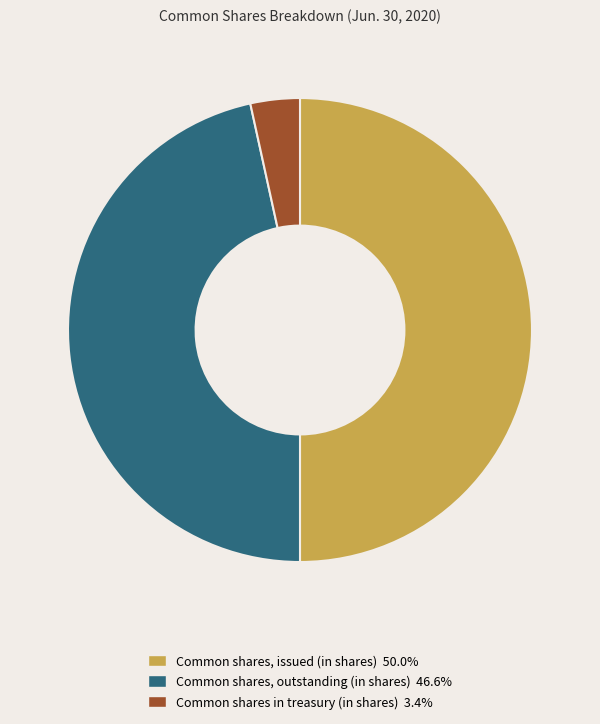

Does Common shares, outstanding (in shares) 46.6% account for over 50% of the chart?

No